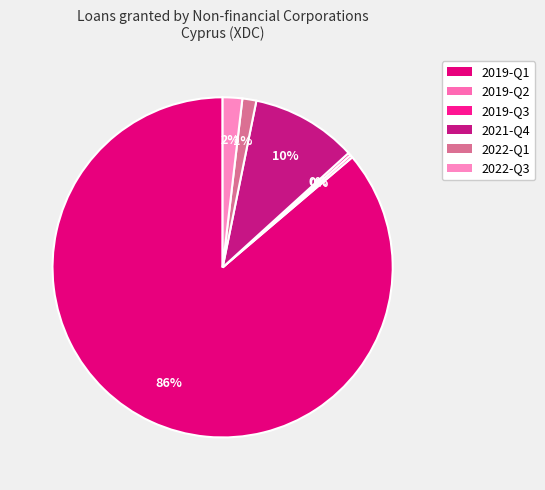

The 2021-Q4 slice represents 10% of the pie. True or false?

True